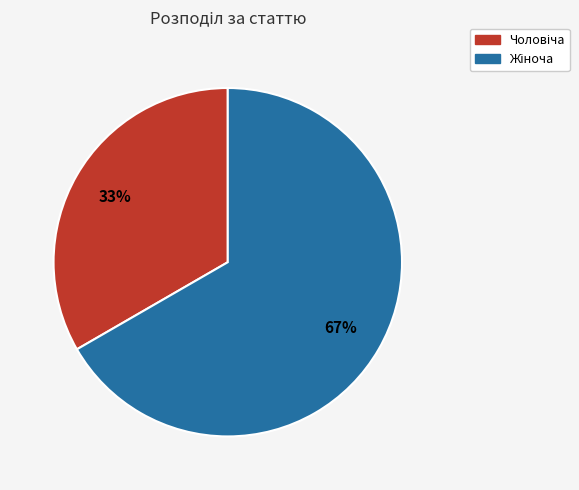

To the nearest percent, what is the average slice percentage?

50%